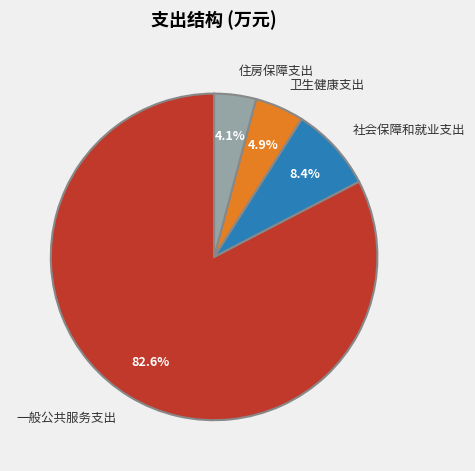

Is there a majority slice in this chart?

Yes